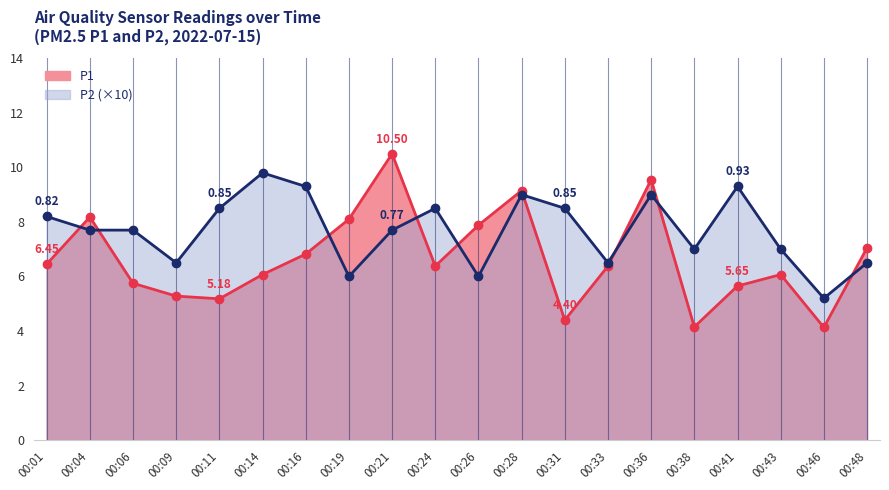

Reading left to right, what are all the values shown in this chart?

P1: 00:01=6.5	00:04=8.2	00:06=5.8	00:09=5.3	00:11=5.2	00:14=6.1	00:16=6.8	00:19=8.1	00:21=10.5	00:24=6.4	00:26=7.9	00:28=9.2	00:31=4.4	00:33=6.4	00:36=9.6	00:38=4.2	00:41=5.7	00:43=6.1	00:46=4.1	00:48=7.0
P2: 00:01=8.2	00:04=7.7	00:06=7.7	00:09=6.5	00:11=8.5	00:14=9.8	00:16=9.3	00:19=6.0	00:21=7.7	00:24=8.5	00:26=6.0	00:28=9.0	00:31=8.5	00:33=6.5	00:36=9.0	00:38=7.0	00:41=9.3	00:43=7.0	00:46=5.2	00:48=6.5